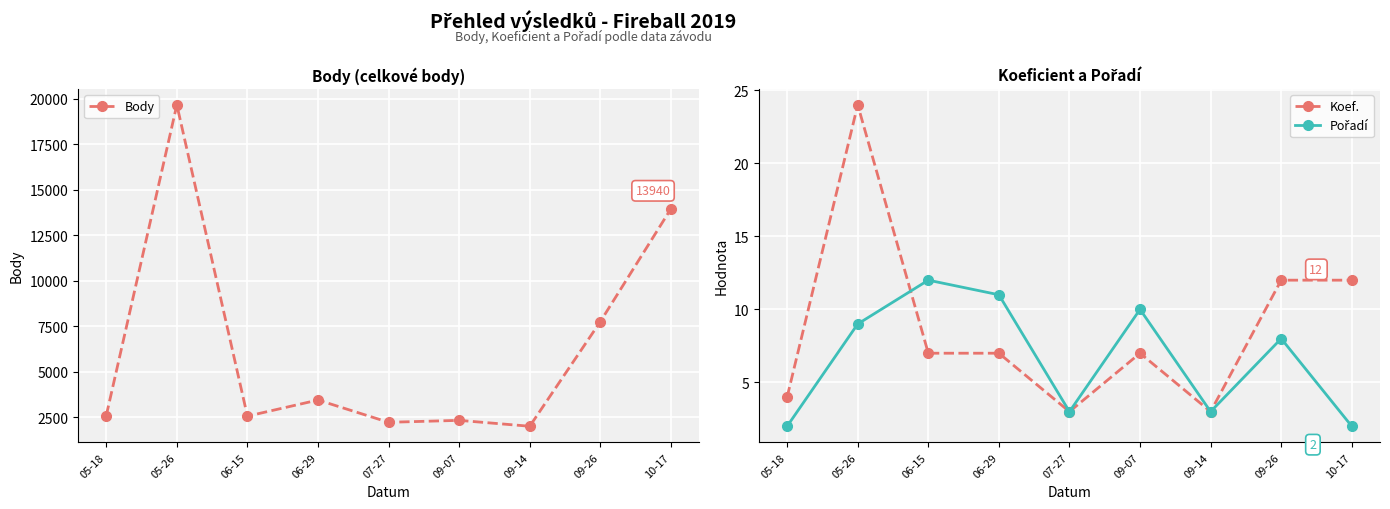

Which has a higher value, 09-07 or 07-27?

09-07